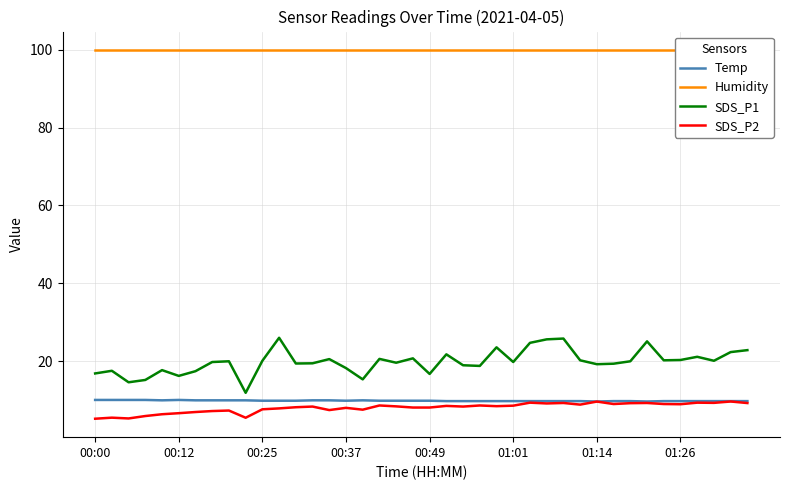

What is the minimum value for SDS_P2?

5.3